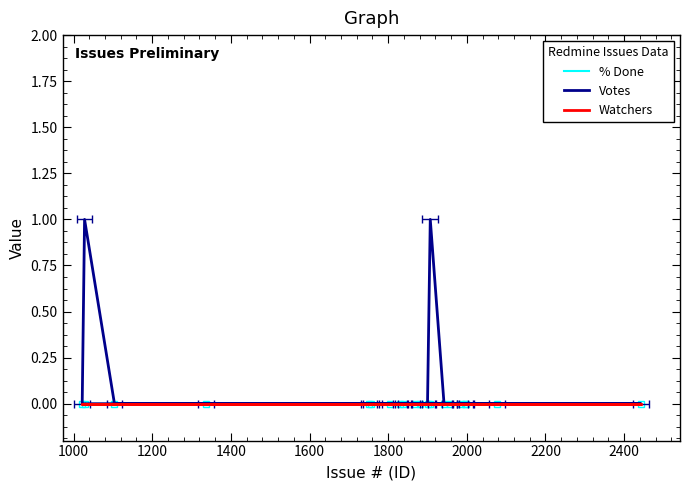

Which series has the largest range (max minus min)?

Votes